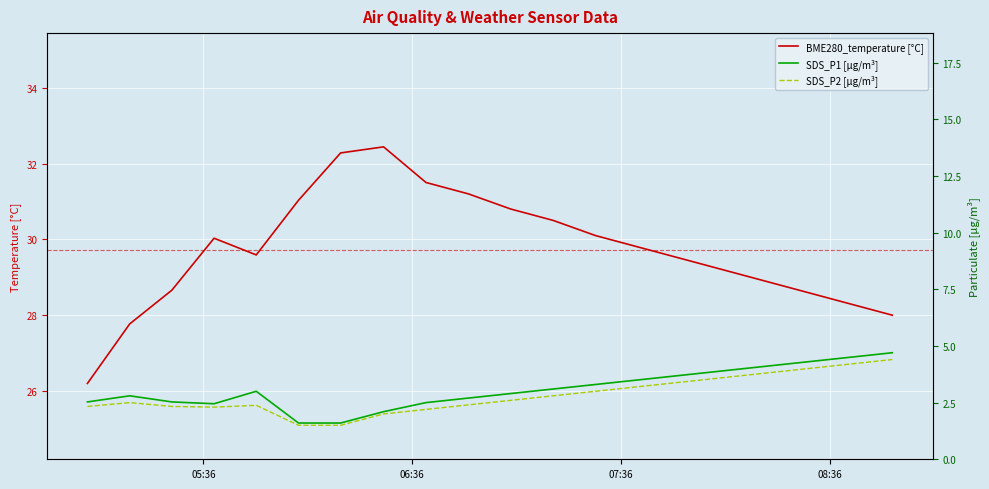

What is the smallest value displayed?

1.5